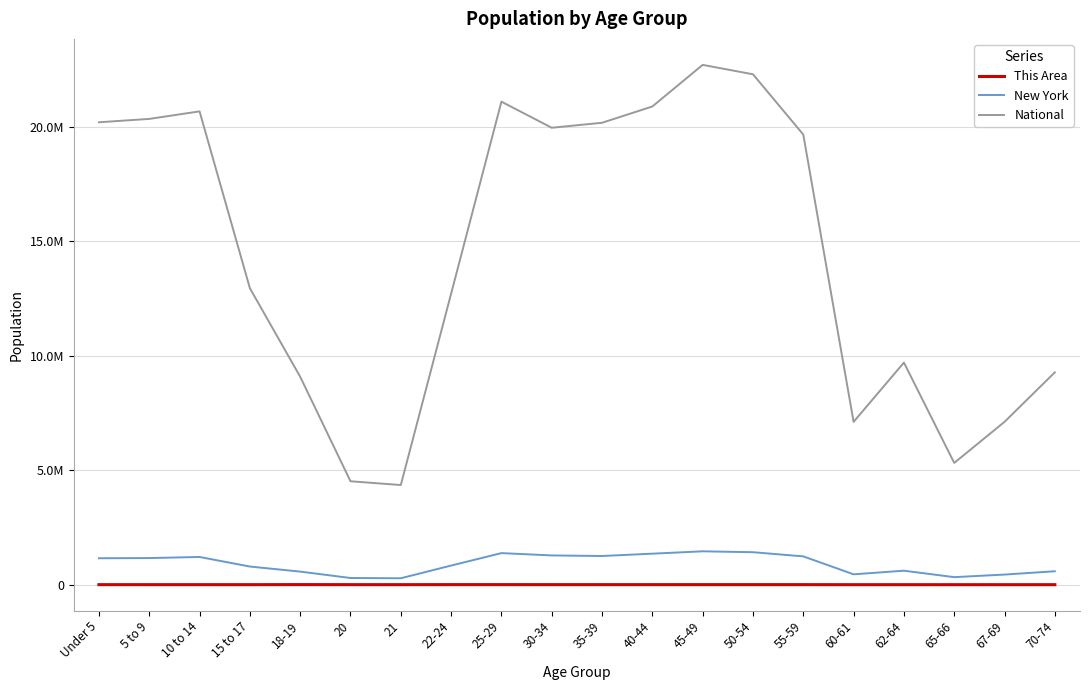

Which category has the lowest value across all series?

65-66